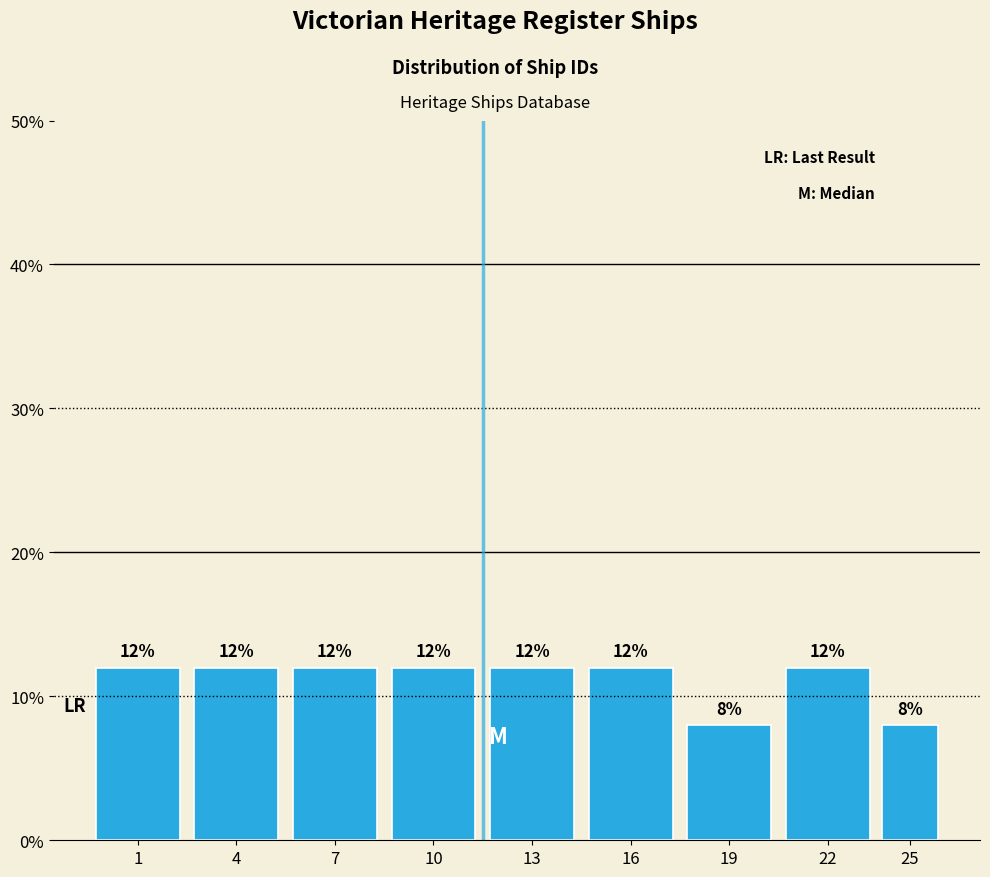

Reading left to right, transcribe all the data shown in this chart.

1=12	4=12	7=12	10=12	13=12	16=12	19=8	22=12	25=8